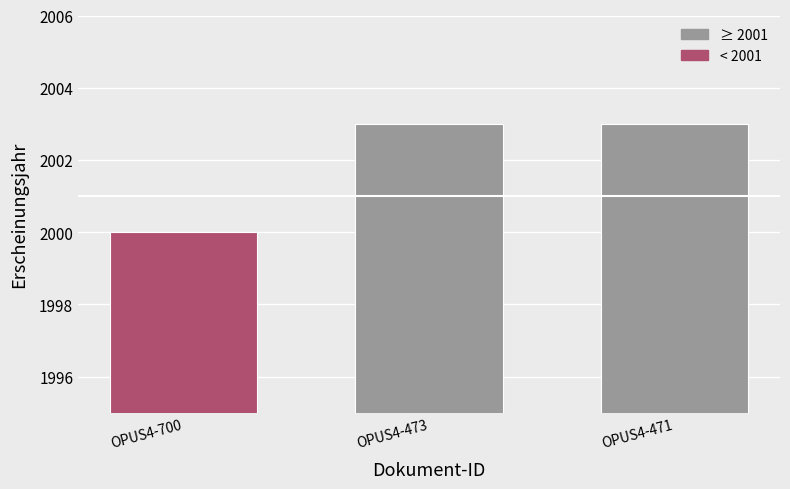

How many values are below 2003?

1